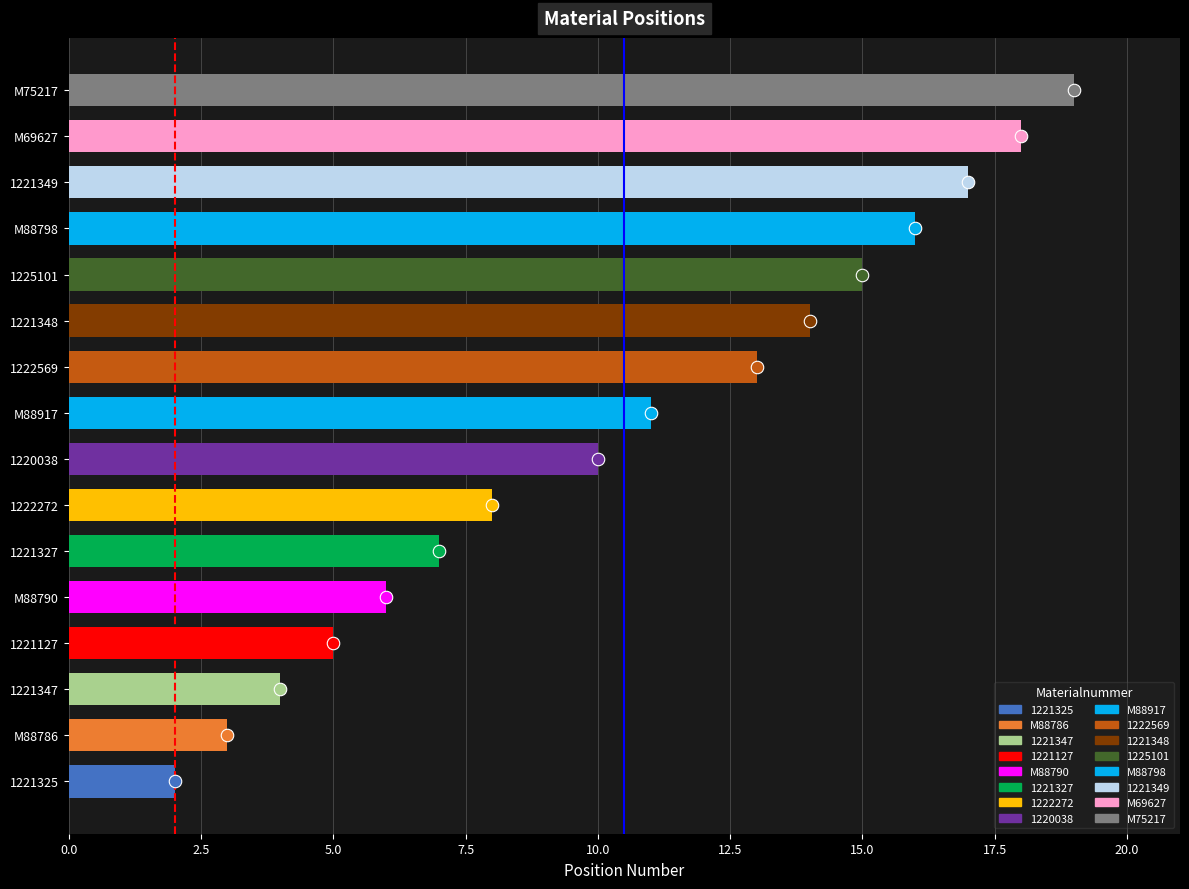

What value does the data have at 1225101?

15